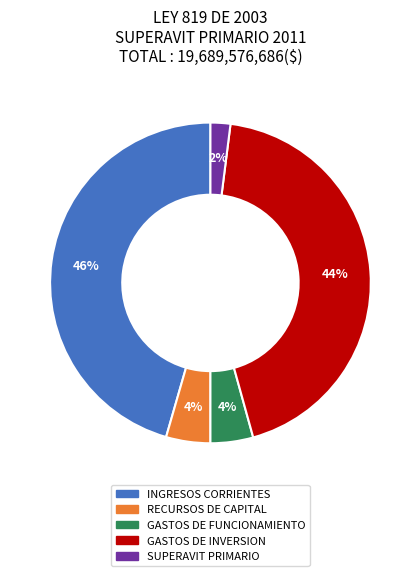

To the nearest percent, what is the average slice percentage?

20%